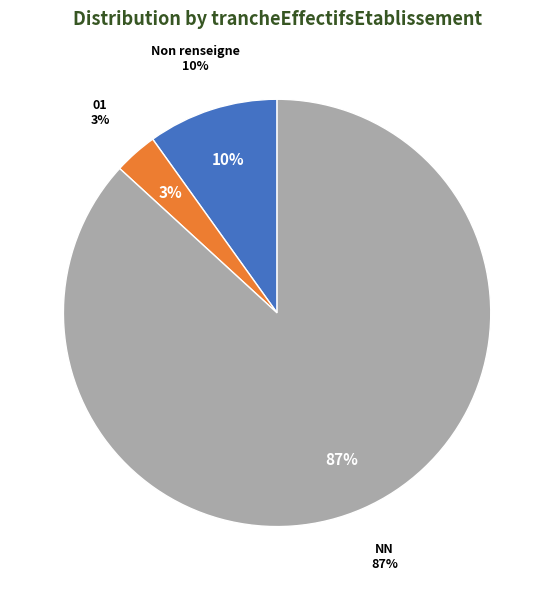

Is 02 the majority of the pie?

No